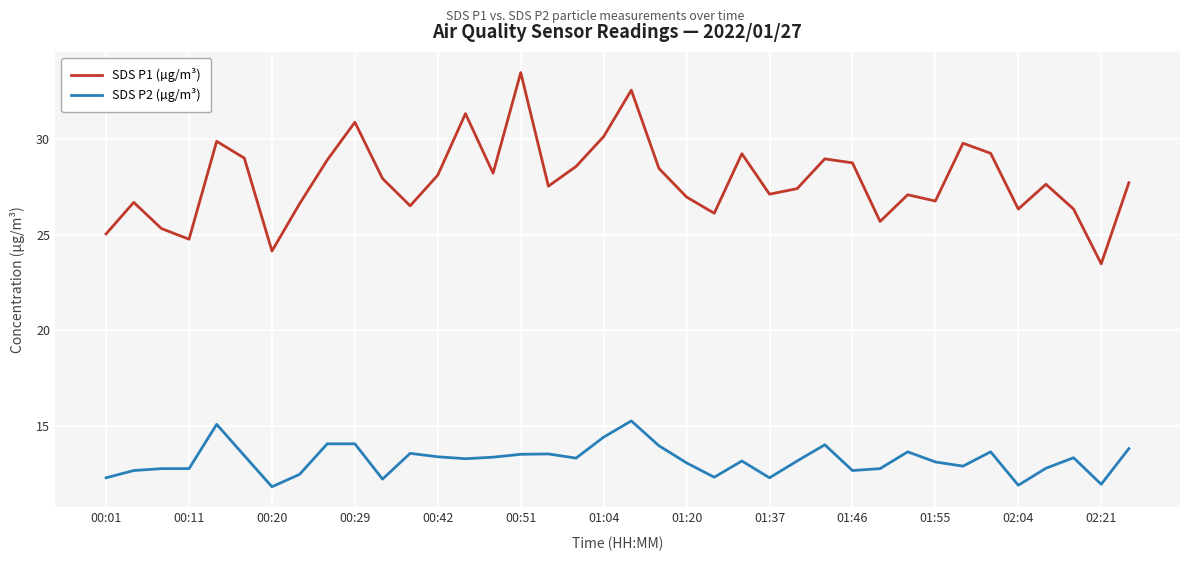

What is the sum of all SDS P2 (µg/m³) values?

501.2